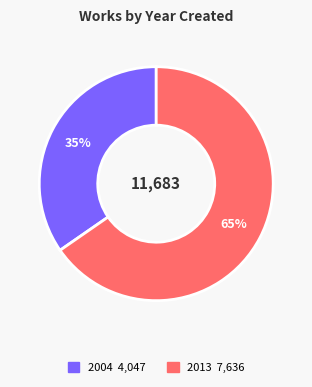

To the nearest percent, what is the average slice percentage?

50%